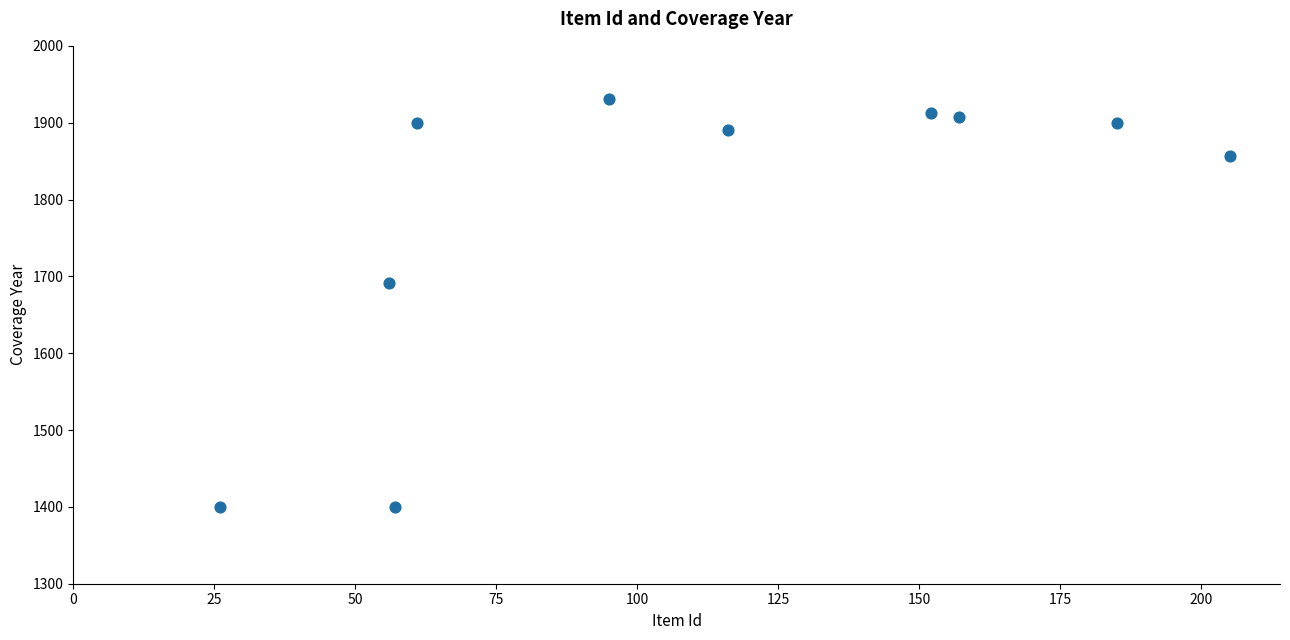

What is the average X value?

111